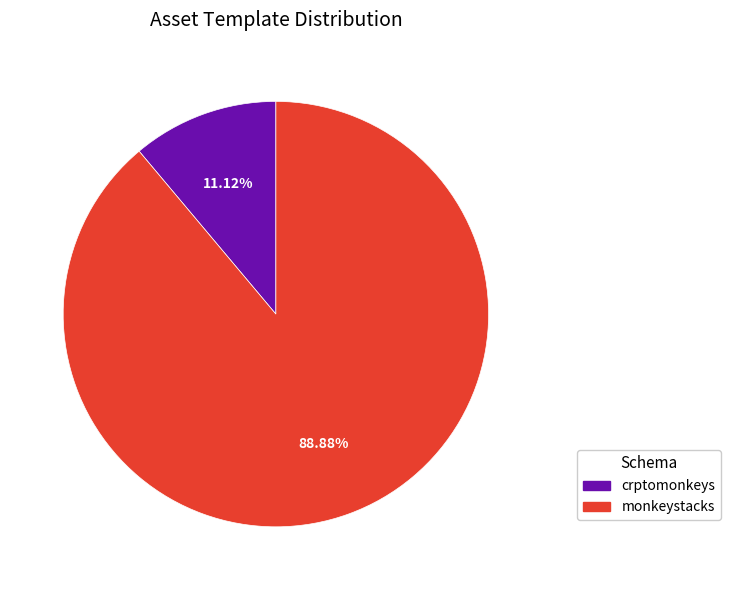

Count the number of slices in the pie.

2